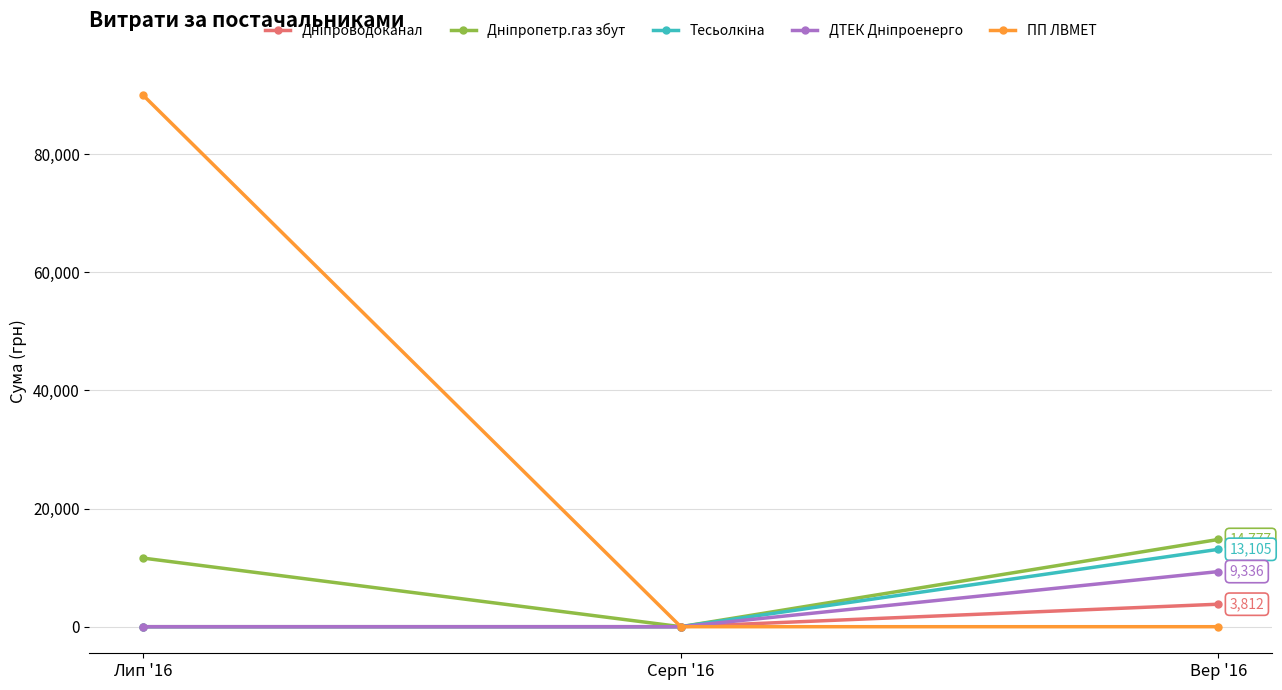

Between Лип '16 and Серп '16, which series saw the biggest shift?

ПП ЛВМЕТ